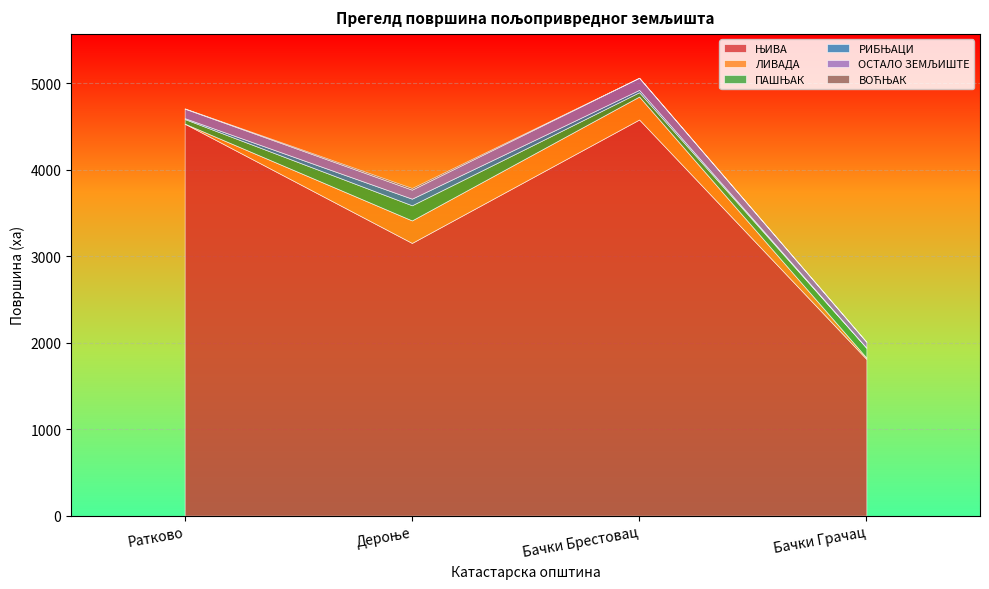

At how many categories does at least one series exceed 797?

4